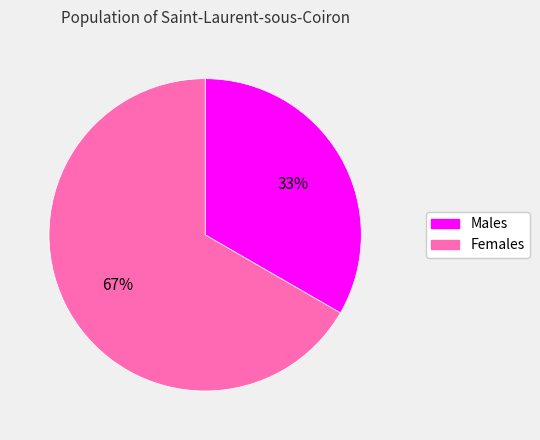

Does any single category account for the majority?

Yes